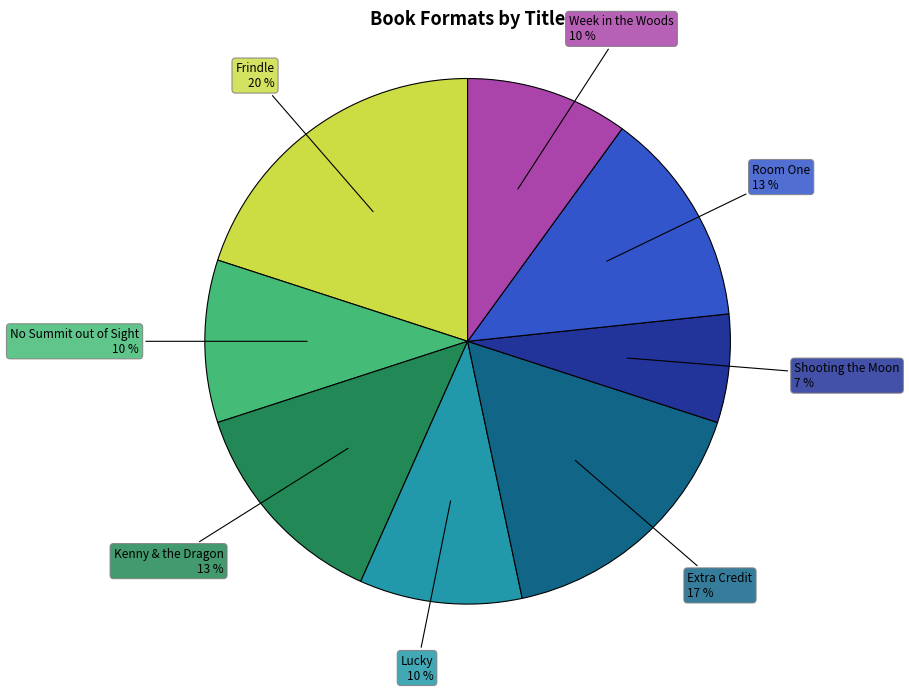

To the nearest percent, what is the difference between the largest and smallest slice percentages?

13%